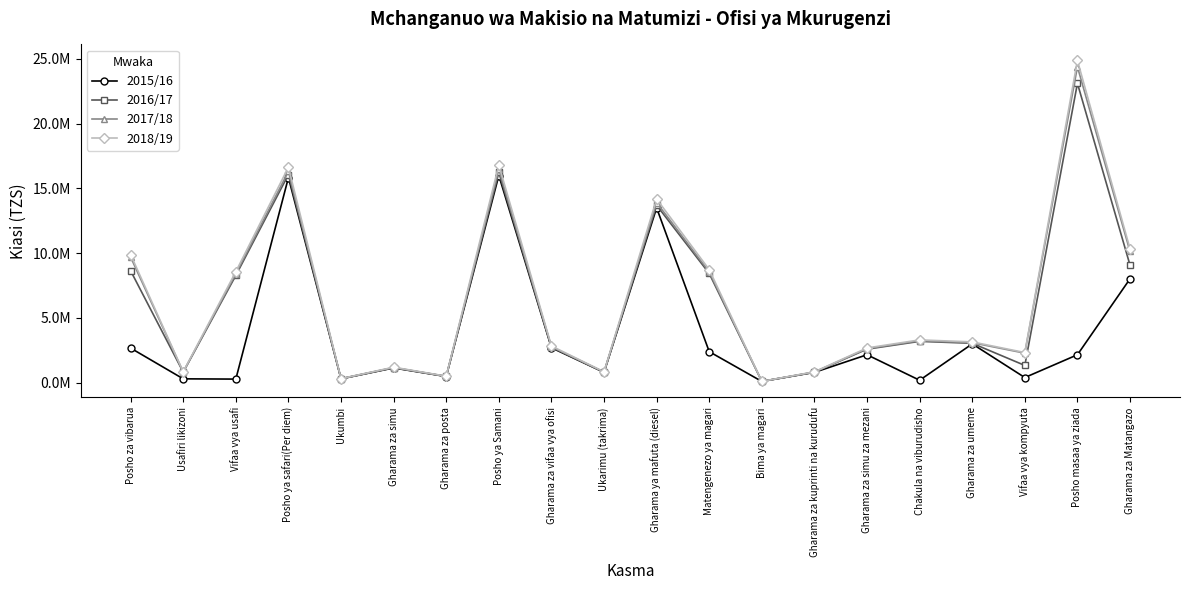

What are all the series names shown in the legend?

2015/16, 2016/17, 2017/18, 2018/19